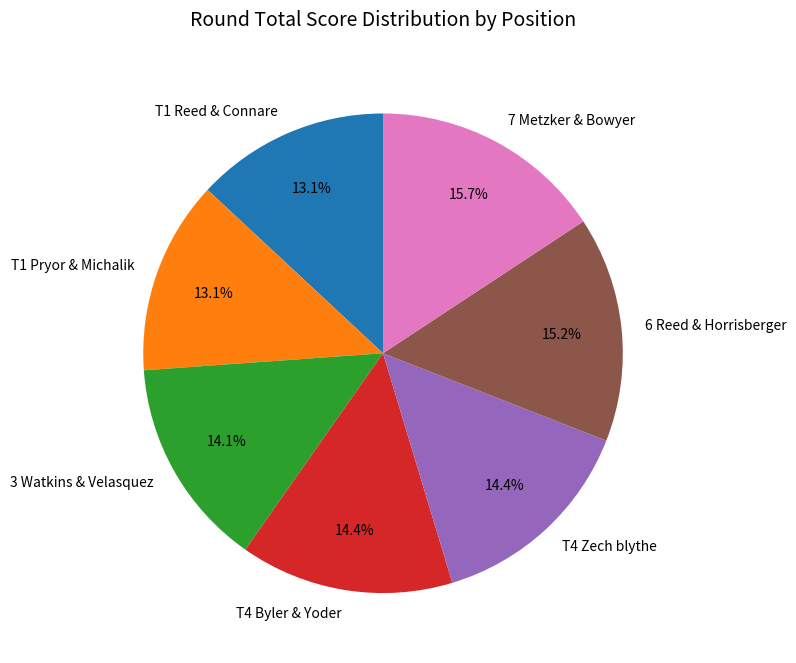

Is 6 Reed & Horrisberger the majority of the pie?

No